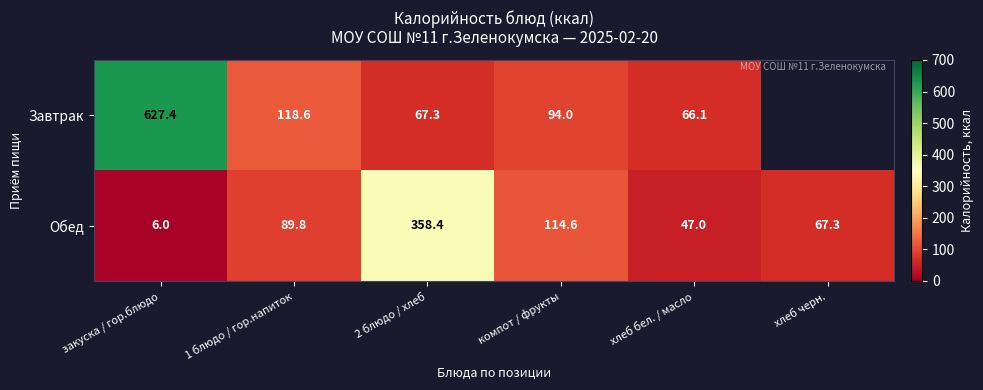

Rank the series at 2 блюдо / хлеб from lowest to highest value.

Завтрак, Обед